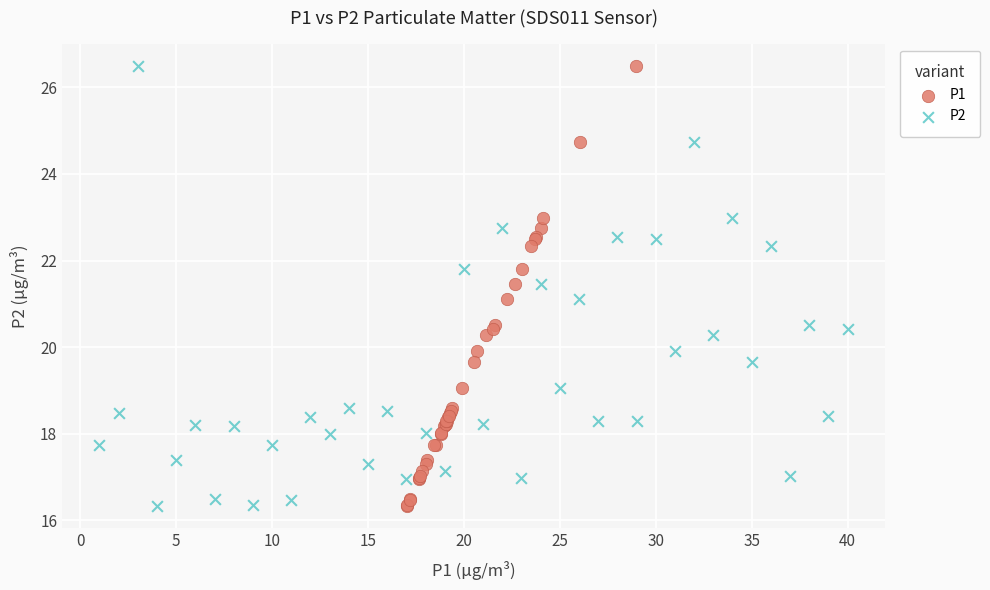

What are all the series names shown in the legend?

P1, P2